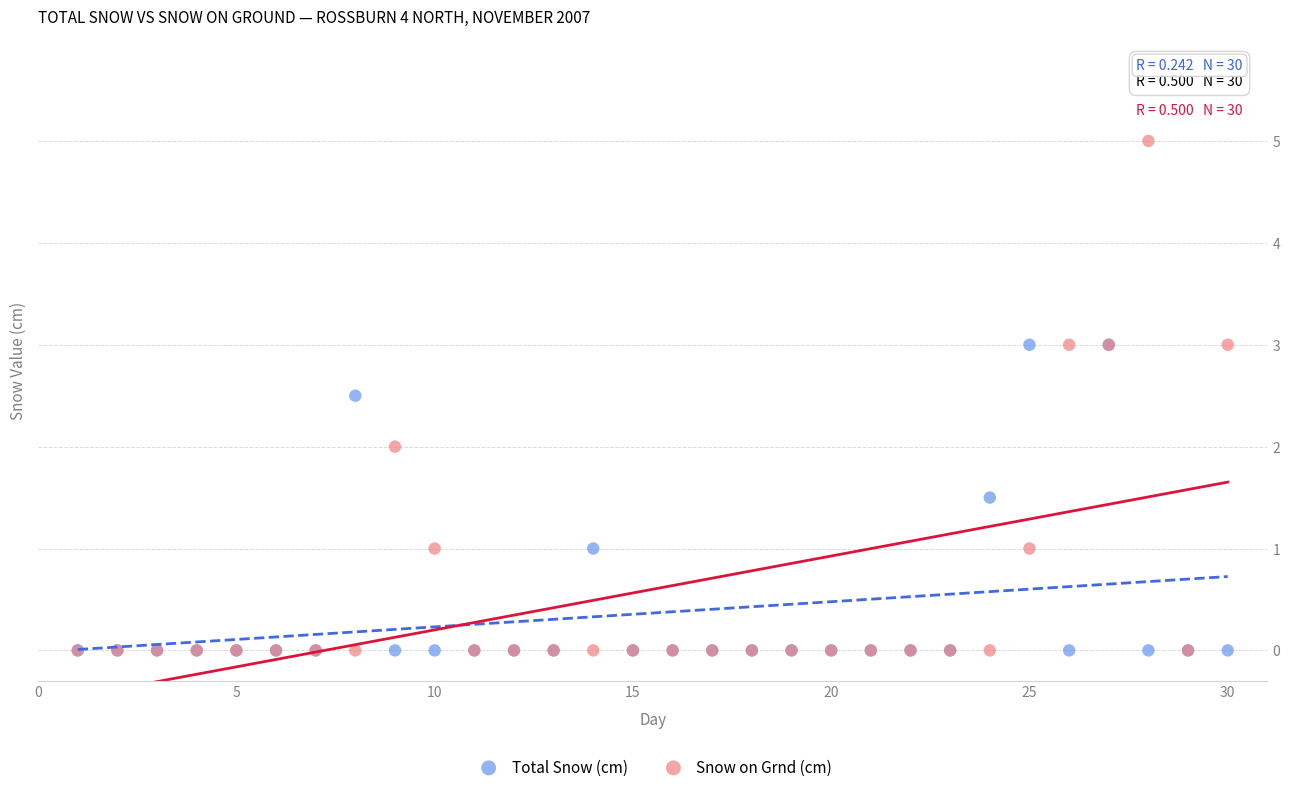

Which series has the largest Y range (max minus min)?

Snow on Grnd (cm)